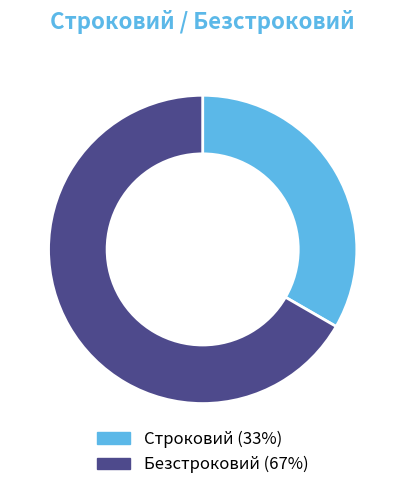

Approximately how many times larger is the value at Безстроковий compared to Строковий?

2.0